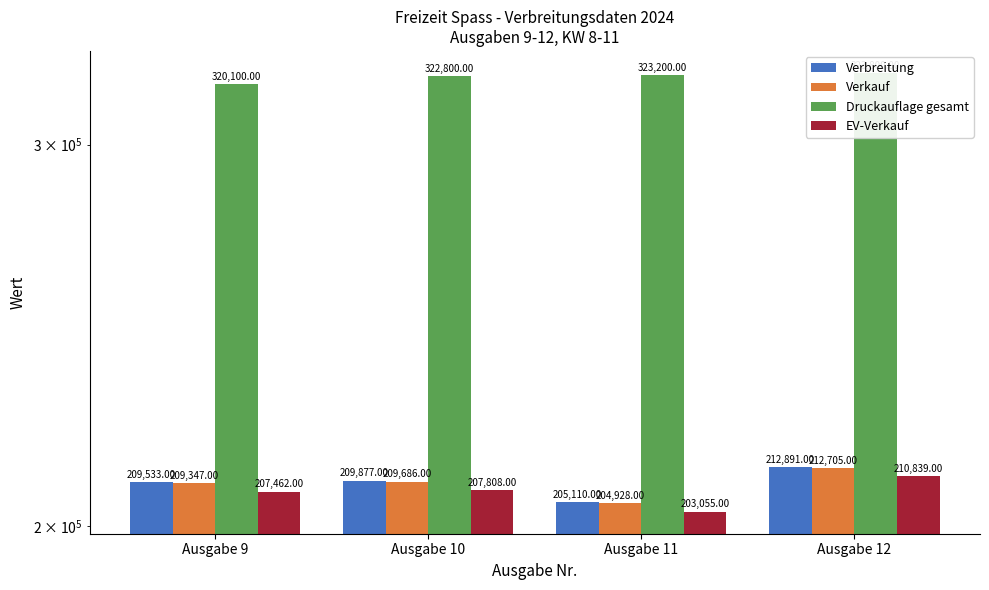

What is the total value across all series at Ausgabe 12?

960235